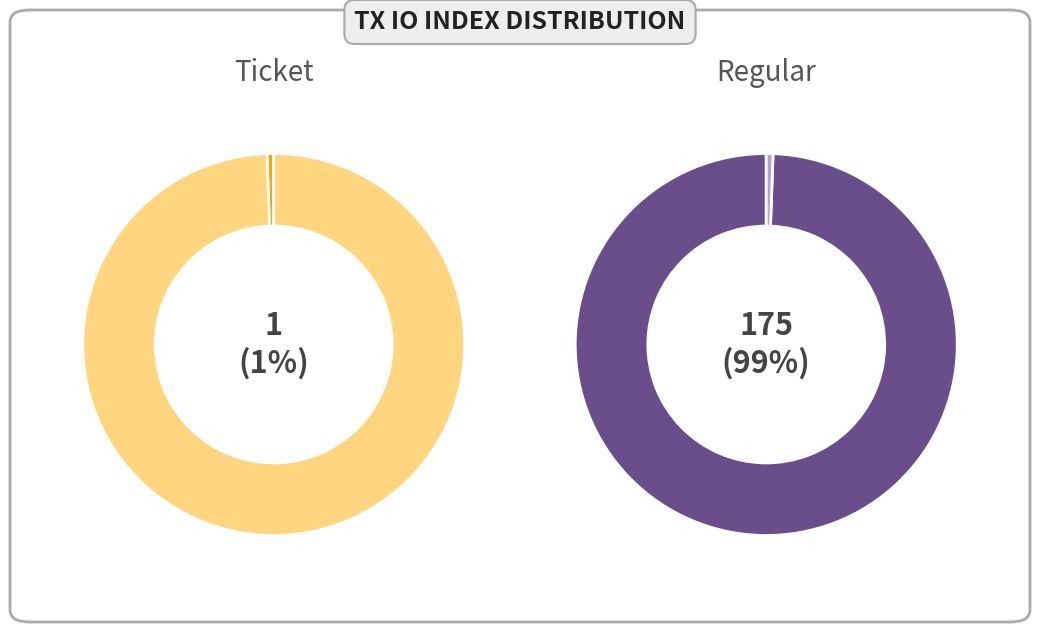

To the nearest percent, what percentage of the pie is io_index=0 (Ticket)?

100%